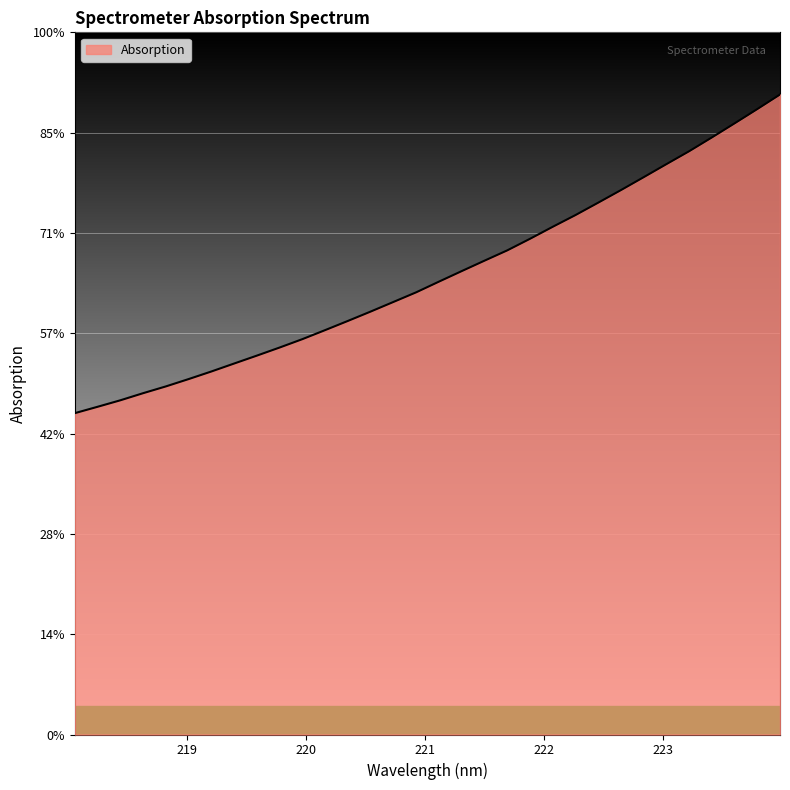

Reading right to left, what are all the values shown in this chart?

3190.1	3117.4	3046.1	2975.9	2907.2	2842.8	2777.8	2713.5	2650.8	2589.0	2530.6	2470.7	2413.0	2361.8	2309.9	2257.4	2204.2	2156.2	2108.3	2061.6	2015.9	1970.8	1929.0	1888.7	1849.2	1809.5	1771.7	1735.1	1701.3	1665.9	1633.5	1601.7